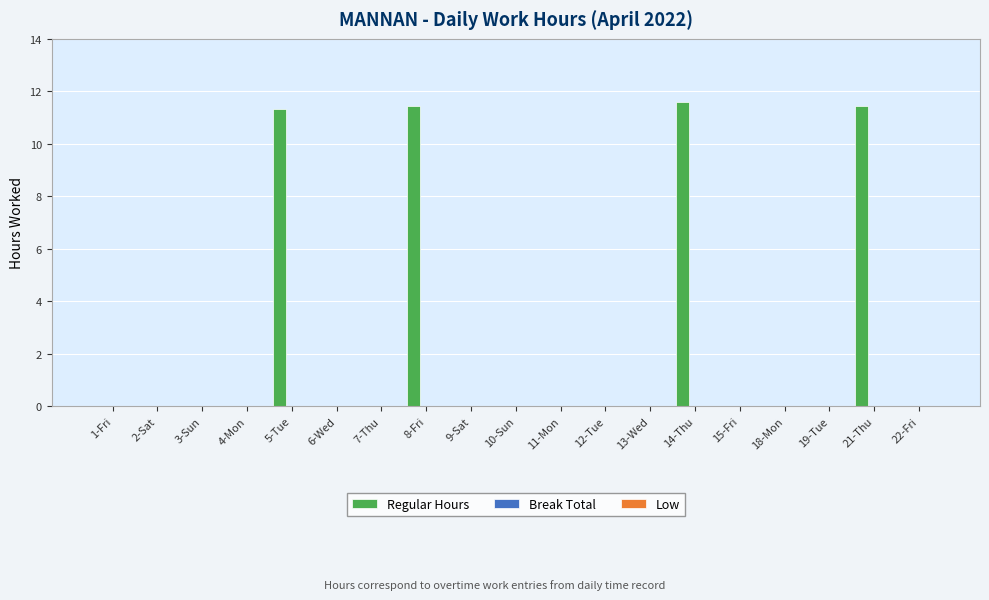

What is the maximum value shown in the chart?

11.6